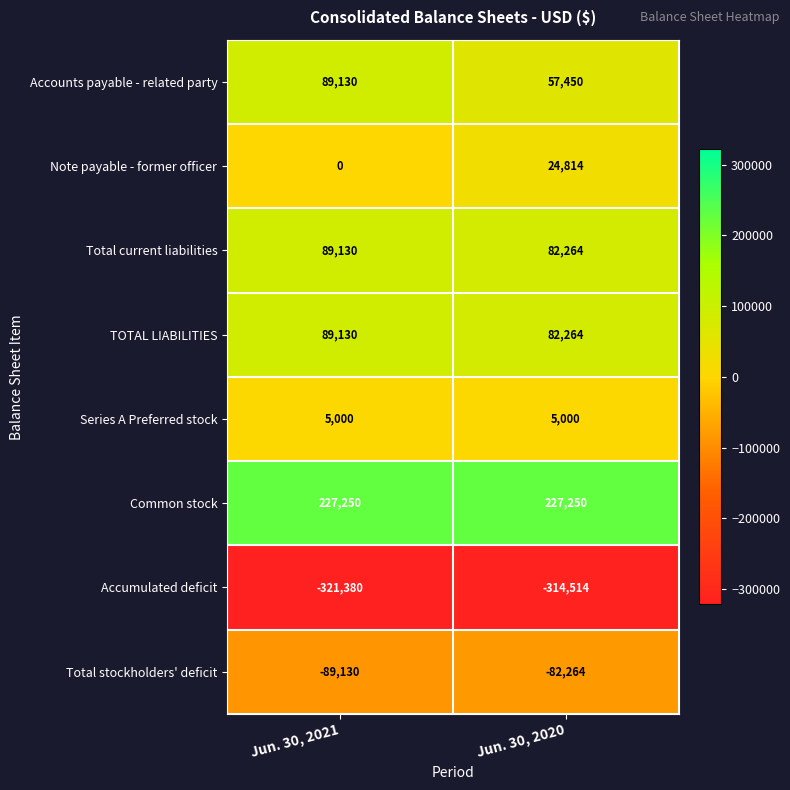

What is the average value of the Note payable - former officer series?

12407